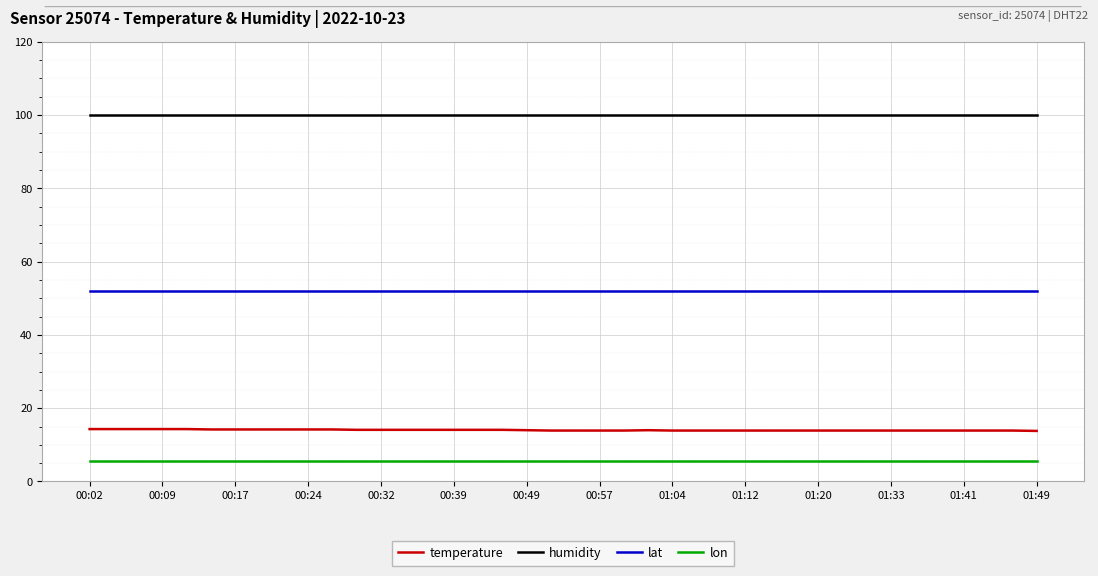

How many lines are shown in the chart?

4